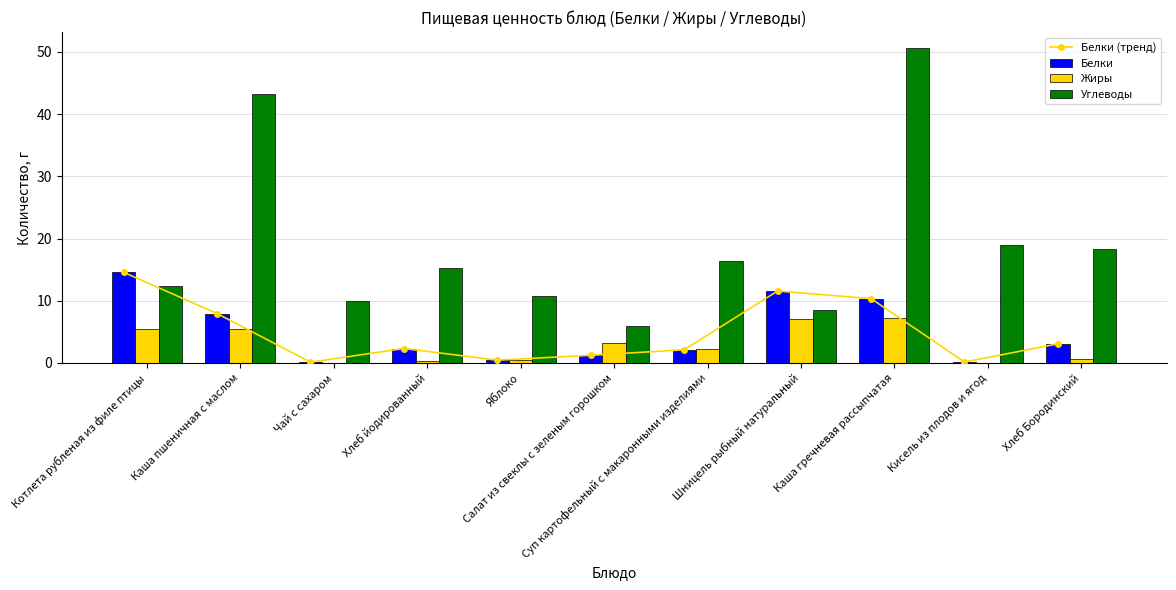

What is the label of the 9th bar from the right?

Чай с сахаром